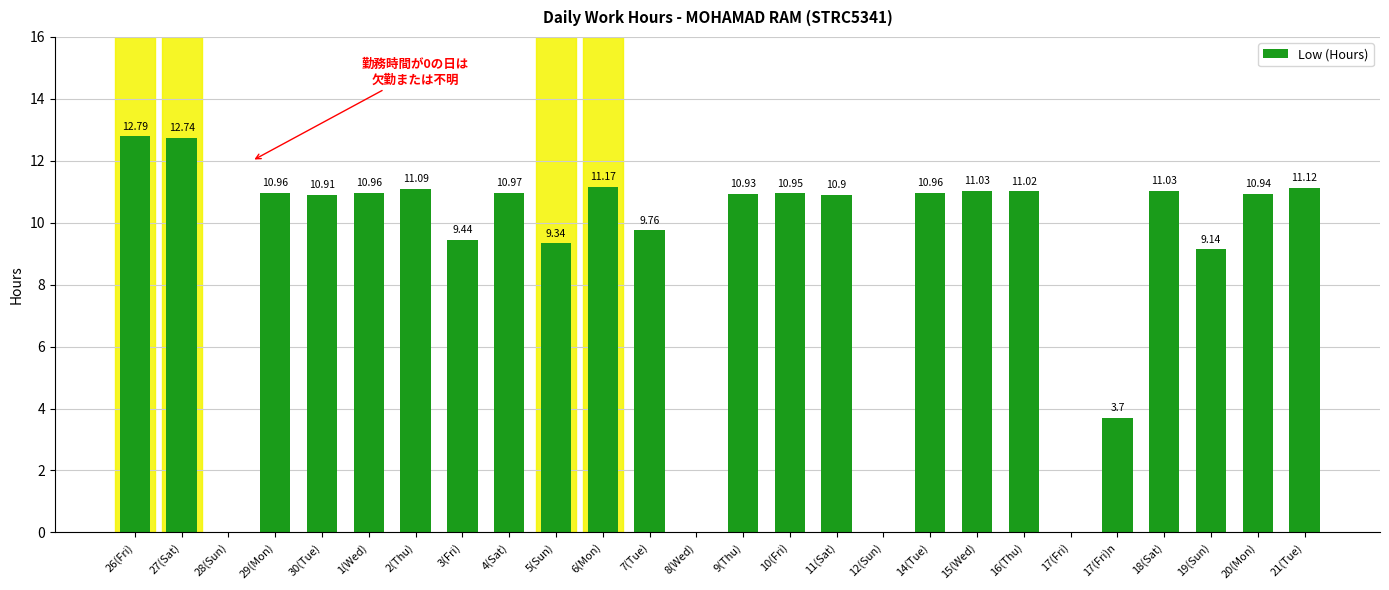

The chart shows a value of 11.2 at 6(Mon). True or false?

True